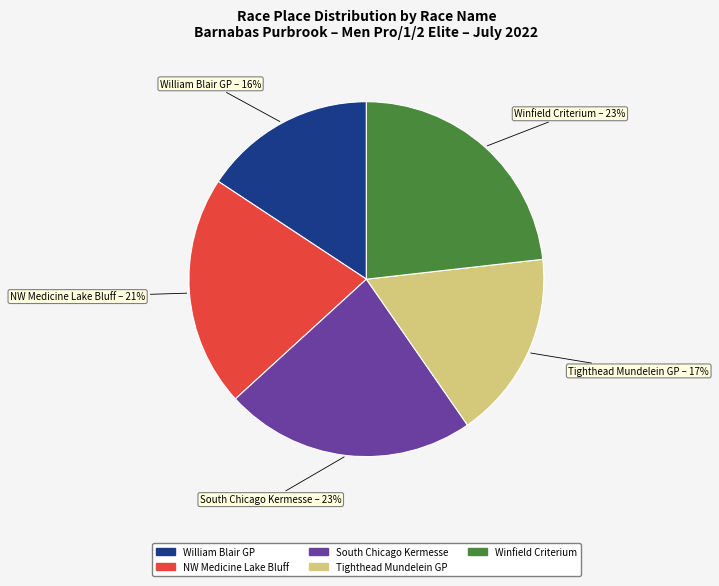

To the nearest percent, what is the average slice percentage?

20%